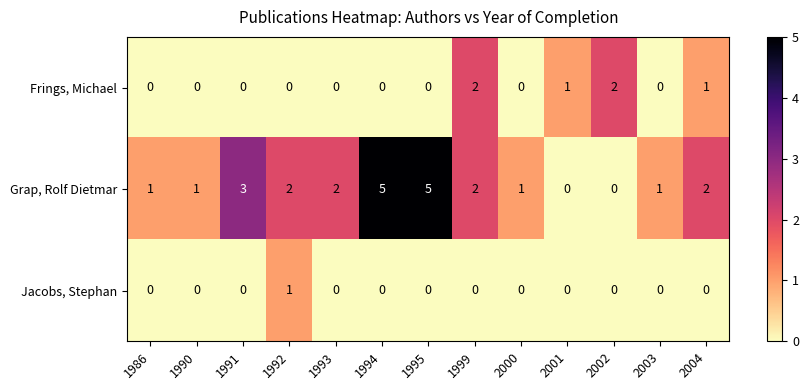

What is the difference between the maximum and minimum values in the Grap, Rolf Dietmar series?

5